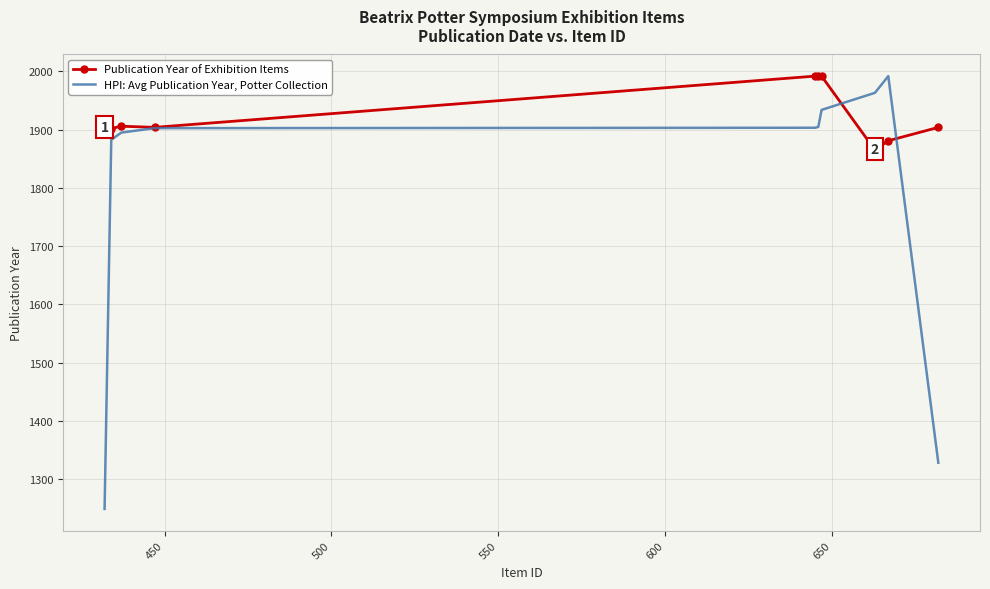

What is the sum of all HPI: Avg Publication Year, Potter Collection values?

17954.3